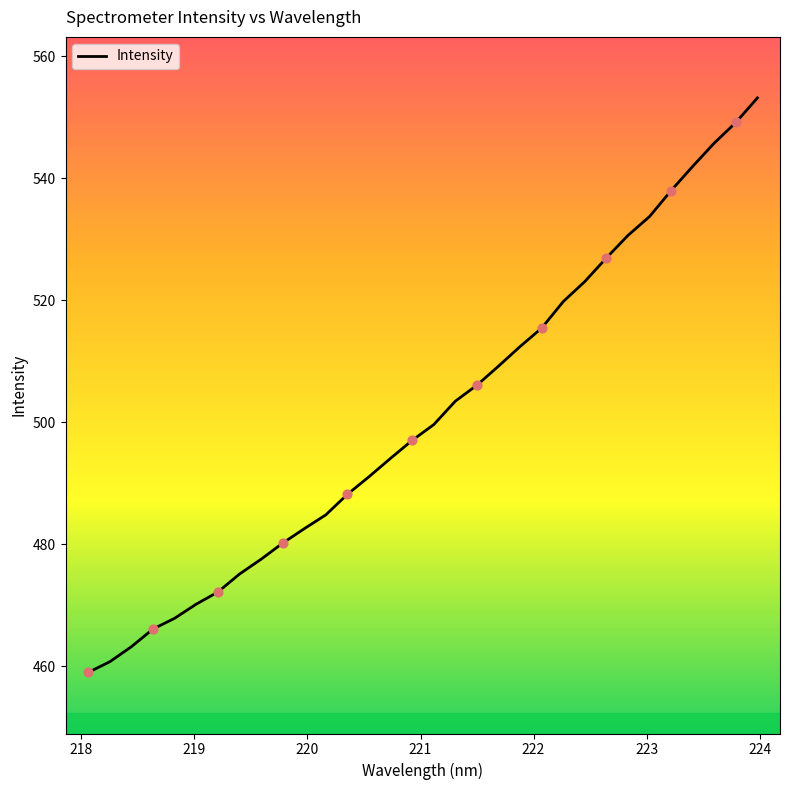

What is the greatest value displayed?

553.1